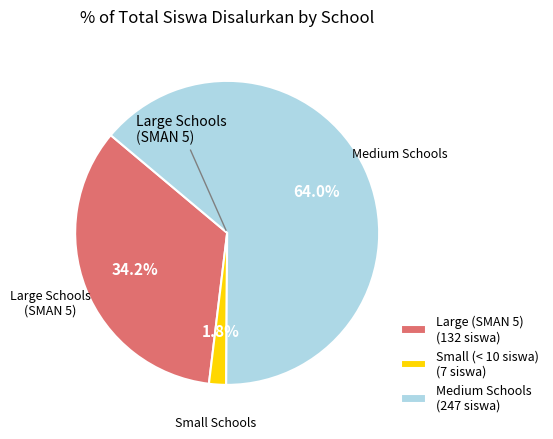

Which has a higher value, Medium Schools (247 siswa) or Small (< 10 siswa) (7 siswa)?

Medium Schools (247 siswa)